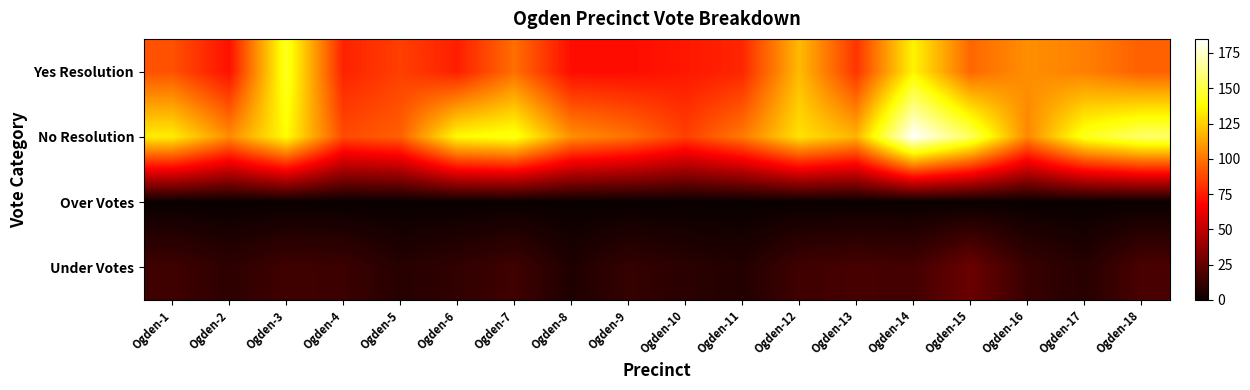

Reading left to right, transcribe all the data shown in this chart.

Yes Resolution: Ogden-1=90	Ogden-2=72	Ogden-3=144	Ogden-4=77	Ogden-5=85	Ogden-6=76	Ogden-7=98	Ogden-8=71	Ogden-9=71	Ogden-10=74	Ogden-11=78	Ogden-12=119	Ogden-13=82	Ogden-14=135	Ogden-15=96	Ogden-16=107	Ogden-17=103	Ogden-18=94
No Resolution: Ogden-1=133	Ogden-2=106	Ogden-3=138	Ogden-4=88	Ogden-5=94	Ogden-6=137	Ogden-7=142	Ogden-8=107	Ogden-9=99	Ogden-10=85	Ogden-11=101	Ogden-12=130	Ogden-13=117	Ogden-14=185	Ogden-15=155	Ogden-16=105	Ogden-17=143	Ogden-18=157
Over Votes: Ogden-1=0	Ogden-2=0	Ogden-3=0	Ogden-4=0	Ogden-5=0	Ogden-6=0	Ogden-7=0	Ogden-8=0	Ogden-9=0	Ogden-10=0	Ogden-11=0	Ogden-12=0	Ogden-13=0	Ogden-14=0	Ogden-15=0	Ogden-16=0	Ogden-17=0	Ogden-18=0
Under Votes: Ogden-1=15	Ogden-2=10	Ogden-3=15	Ogden-4=14	Ogden-5=8	Ogden-6=11	Ogden-7=15	Ogden-8=6	Ogden-9=12	Ogden-10=9	Ogden-11=7	Ogden-12=15	Ogden-13=17	Ogden-14=16	Ogden-15=27	Ogden-16=13	Ogden-17=8	Ogden-18=18